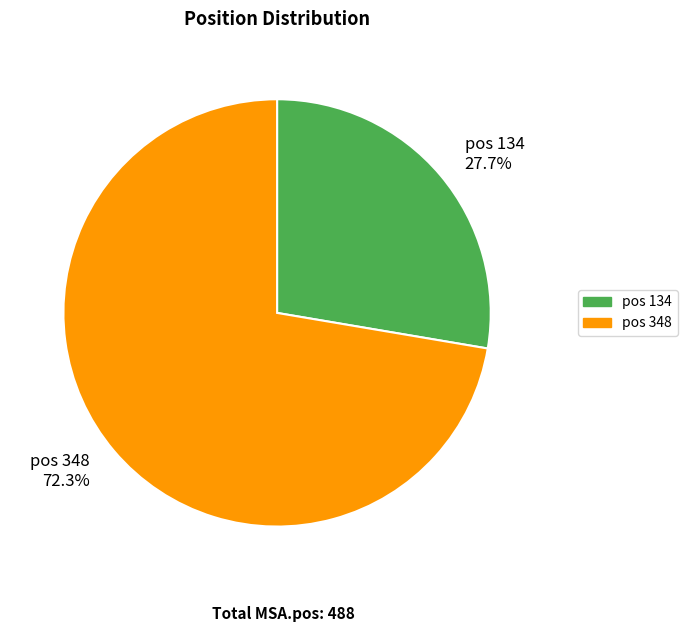

What portion of the pie excludes pos 134 27.7%?

72.3%